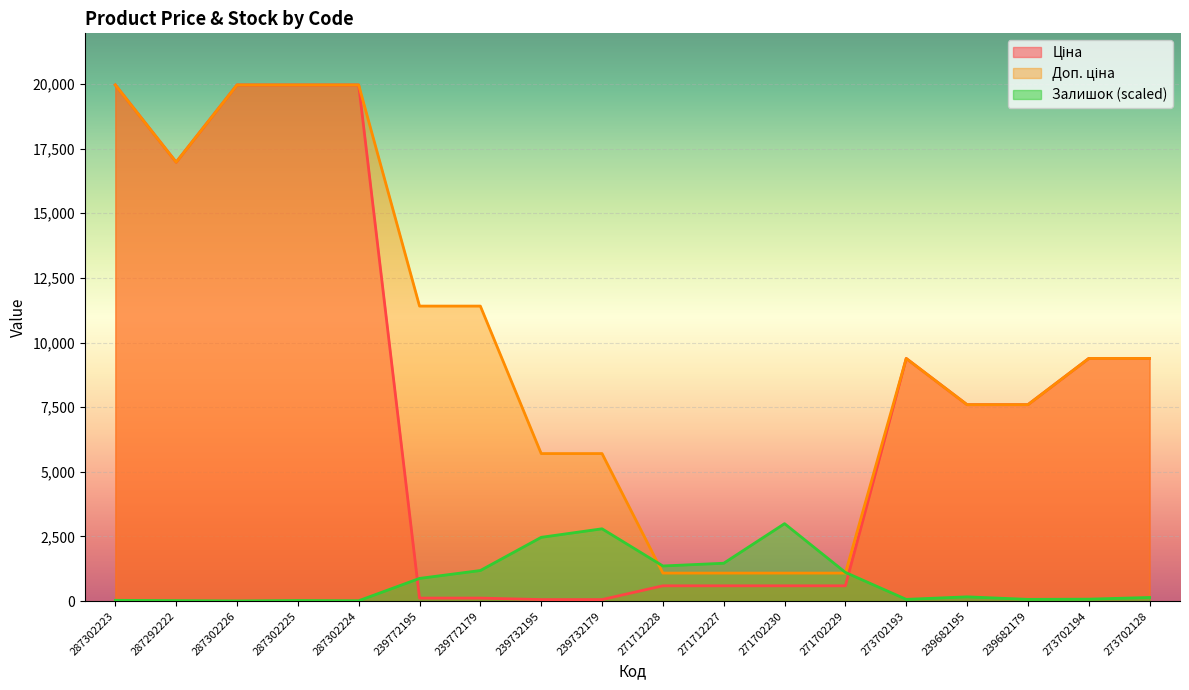

At 287302223, list the series in order from largest to smallest.

Ціна, Доп. ціна, Залишок